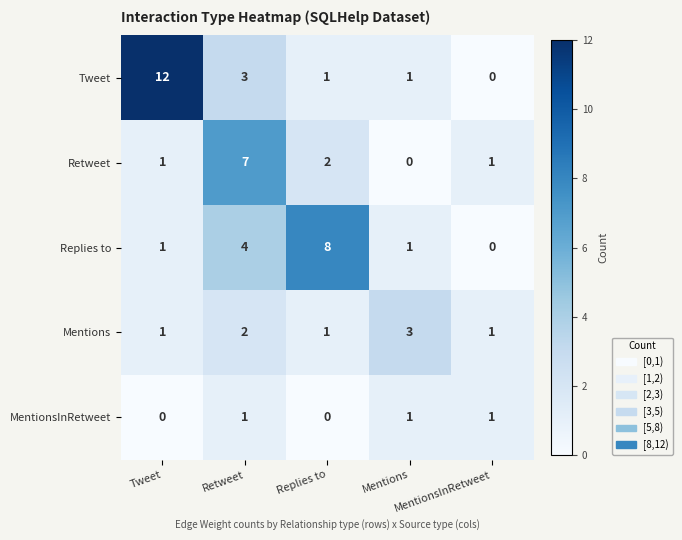

What is the maximum value shown in the chart?

12